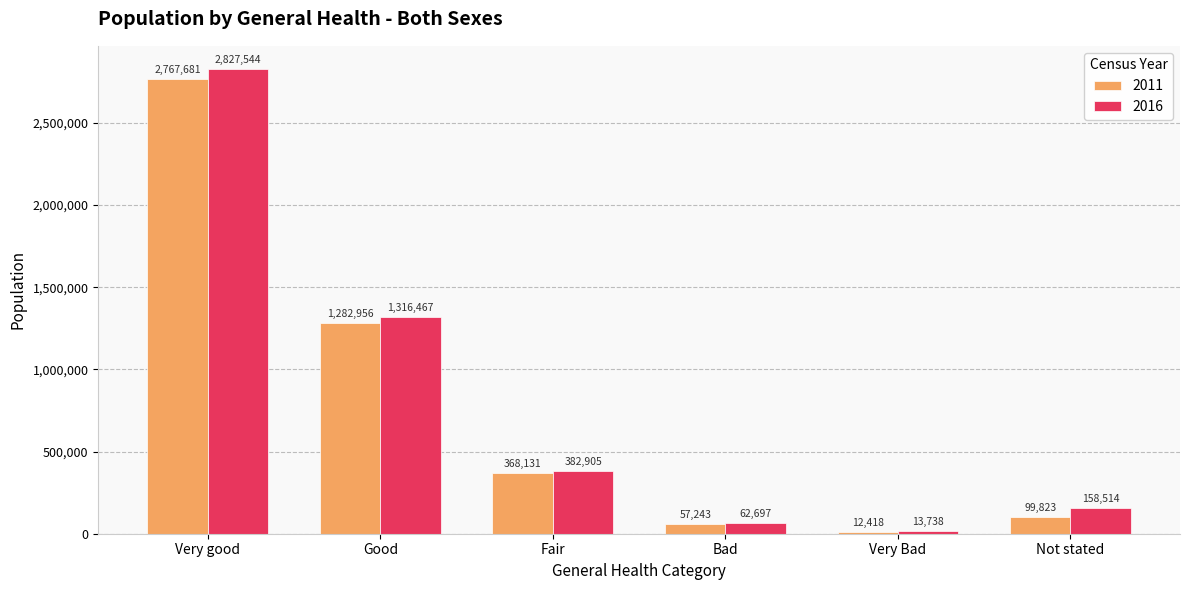

Reading right to left, extract all data points from this chart.

2011: Not stated=99823	Very Bad=12418	Bad=57243	Fair=368131	Good=1282956	Very good=2767681
2016: Not stated=158514	Very Bad=13738	Bad=62697	Fair=382905	Good=1316467	Very good=2827544